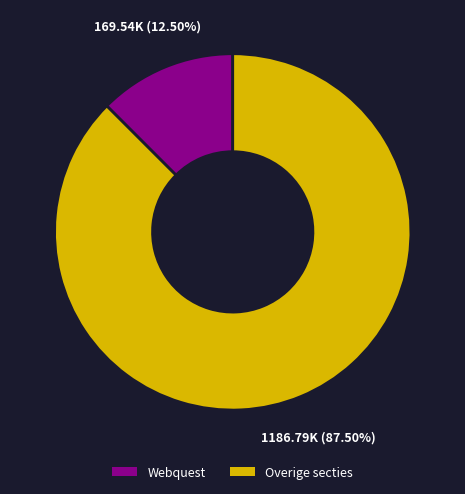

Combined, do Webquest and Overige secties account for over 50%?

Yes